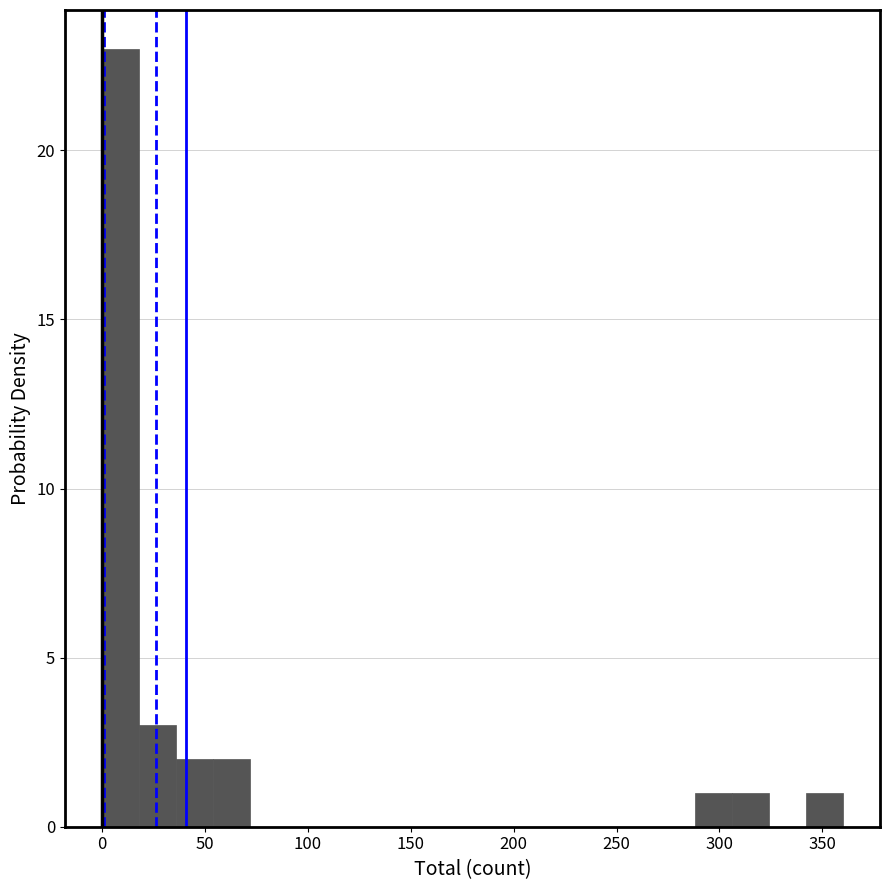

Around what value on the x-axis is the tallest bar? Give the approximate position of its centre, as read against the axis.

10